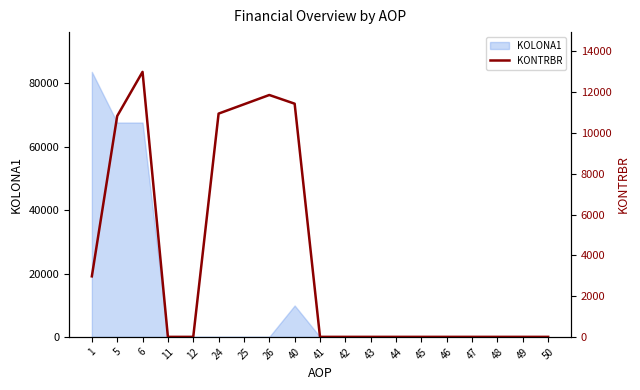

Is it true that the value at 45 is -5767.4?

False